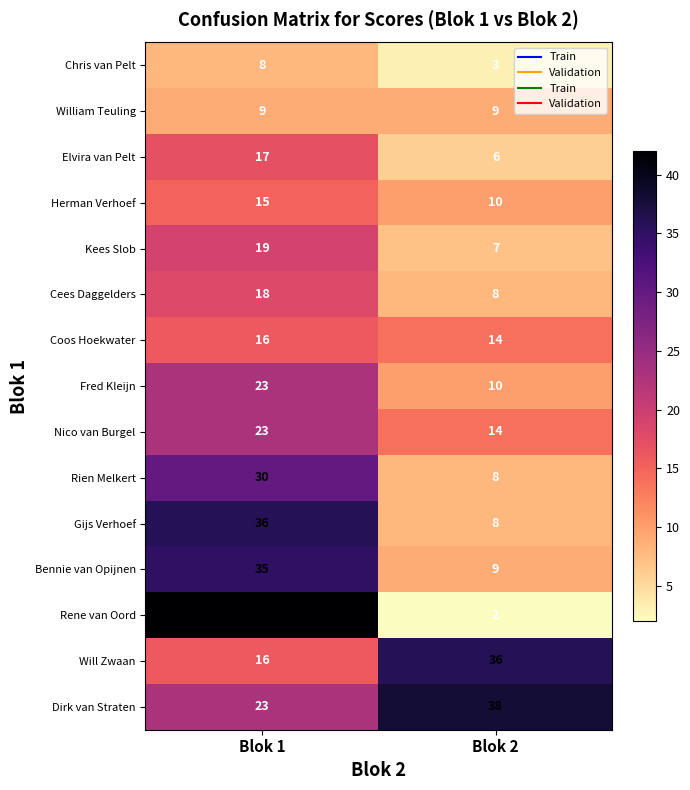

Is it true that Bennie van Opijnen equals 9 at Blok 2?

True